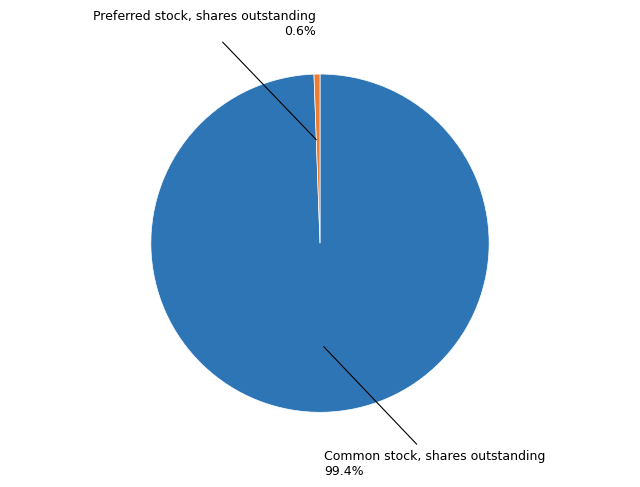

Rank the categories by value from highest to lowest.

Common stock, shares outstanding, Preferred stock, shares outstanding